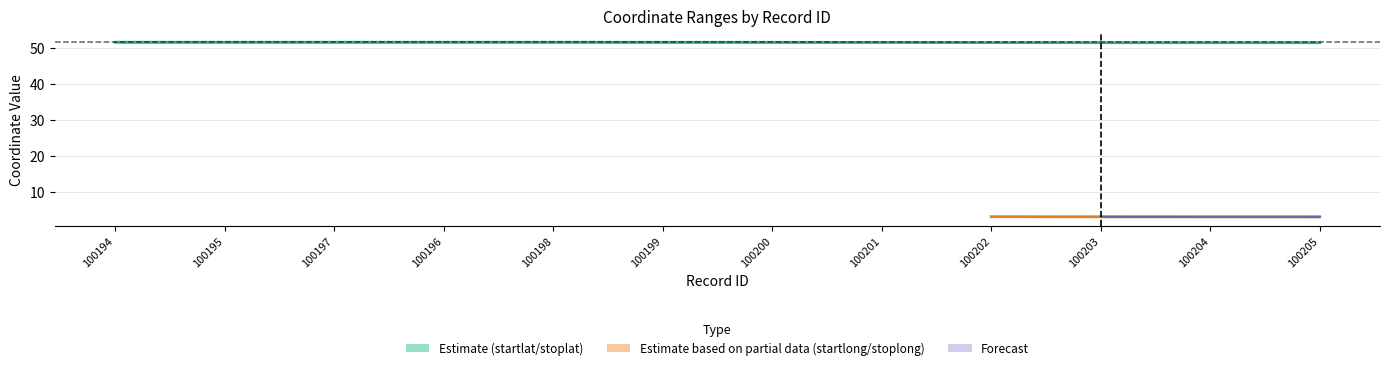

Does the chart display data point markers on the line(s)?

No